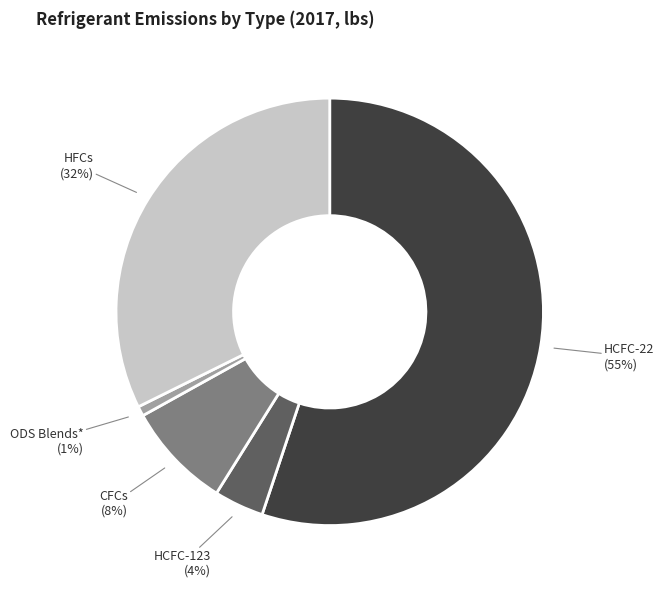

Does any single category account for the majority?

Yes